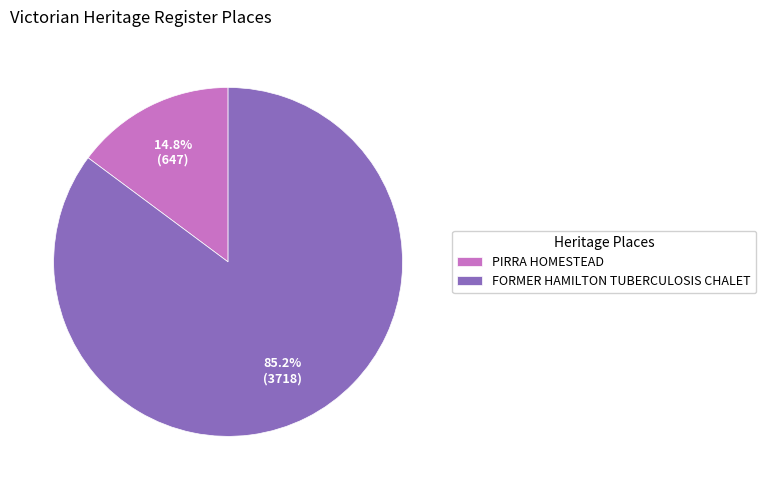

Which has a higher value, PIRRA HOMESTEAD or FORMER HAMILTON TUBERCULOSIS CHALET?

FORMER HAMILTON TUBERCULOSIS CHALET